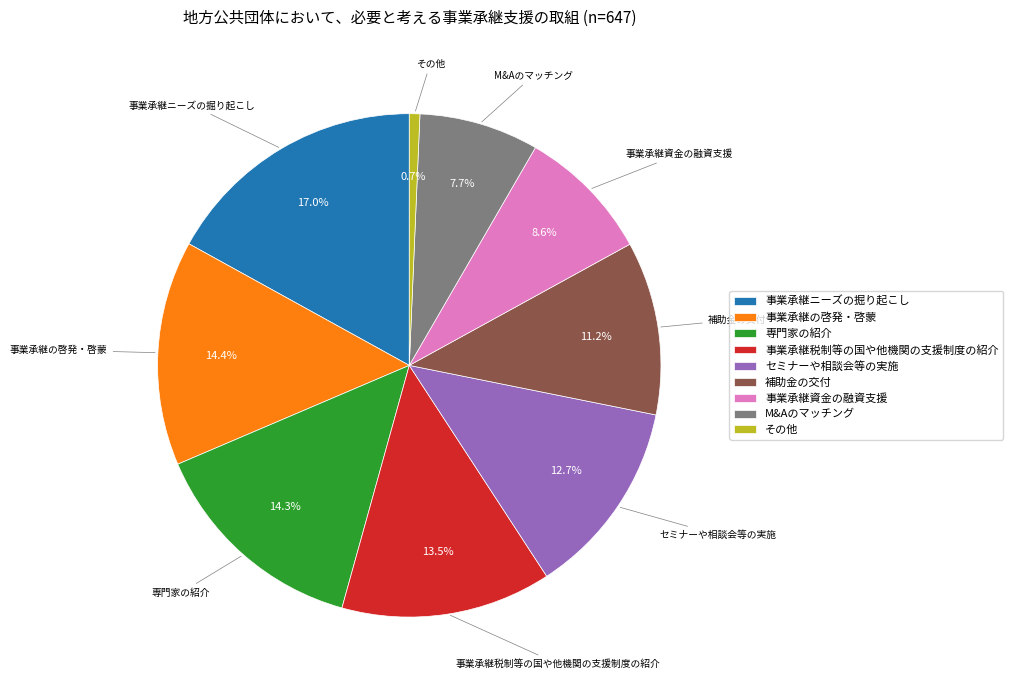

Combined, what portion of the pie is 専門家の紹介 and 事業承継の啓発・啓蒙?

28.7%